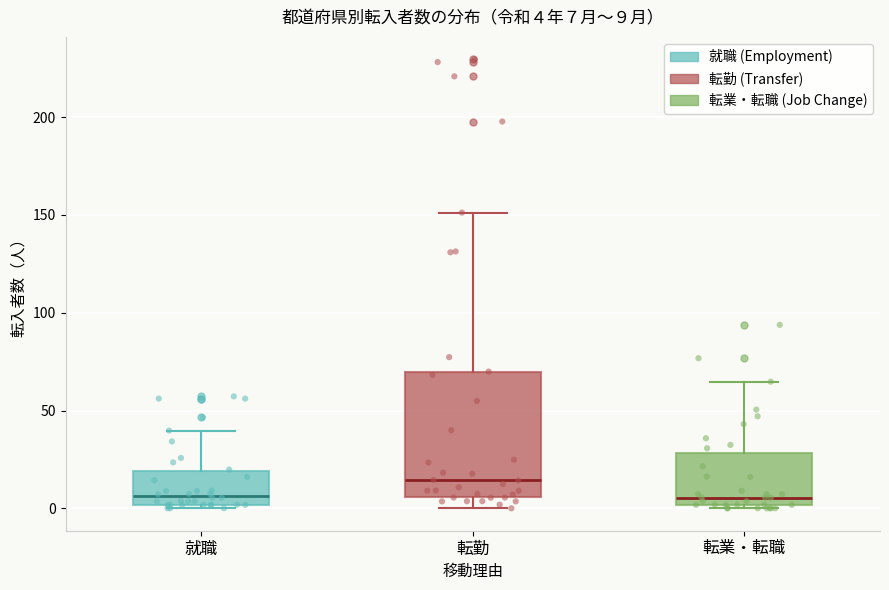

Which box is the tallest, from its lower edge to its upper edge?

転勤